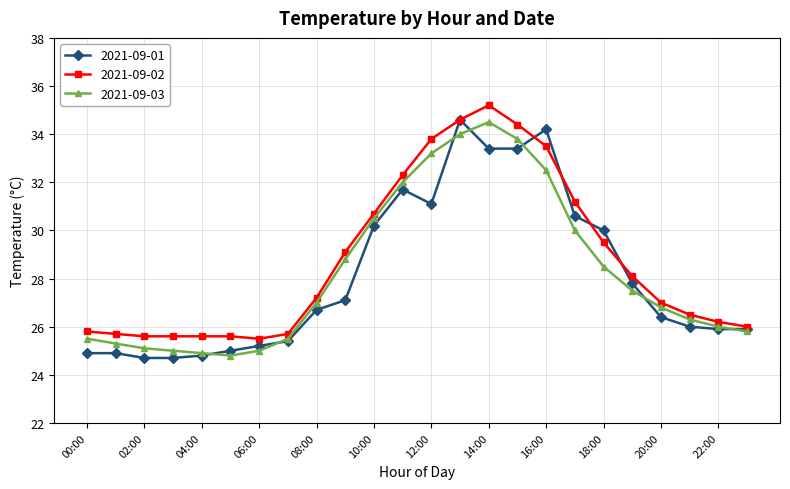

What is the highest value of the 2021-09-03 series?

34.5